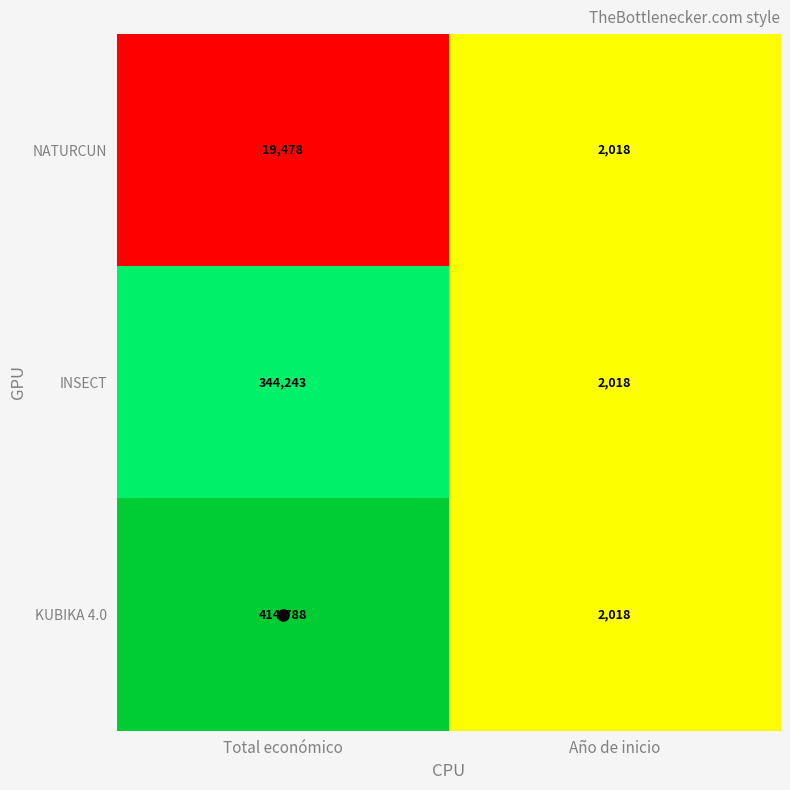

Rank the series by their maximum value, from lowest to highest.

NATURCUN, INSECT, KUBIKA 4.0